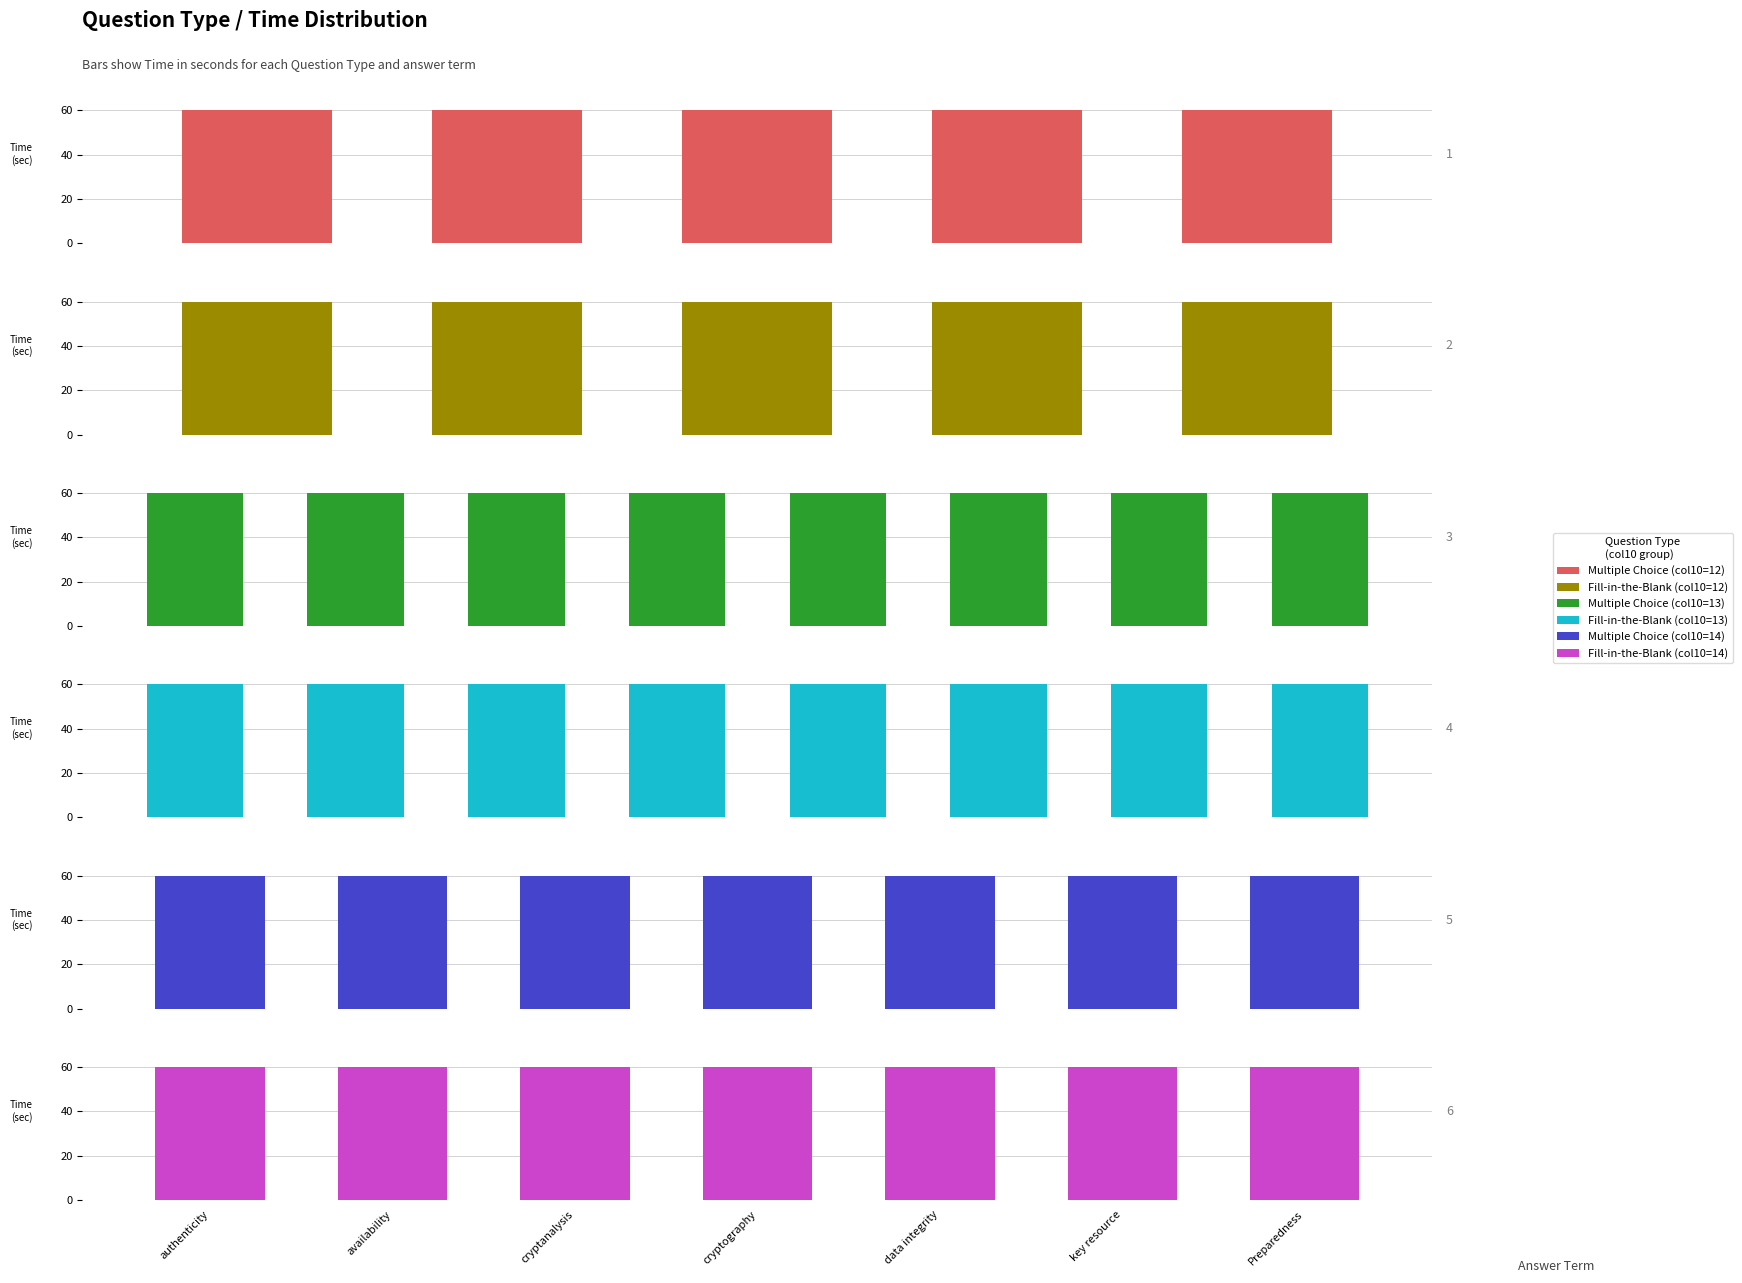

What is the label of the 3rd bar from the right?

data integrity